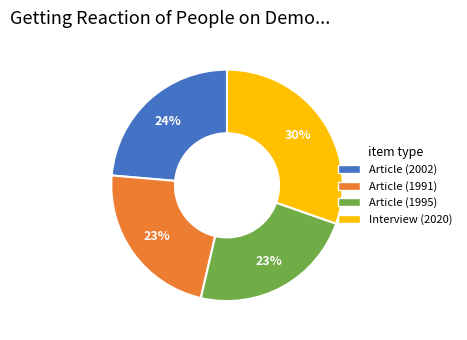

Is the sum of Interview (2020) and Article (2002) greater than half?

Yes